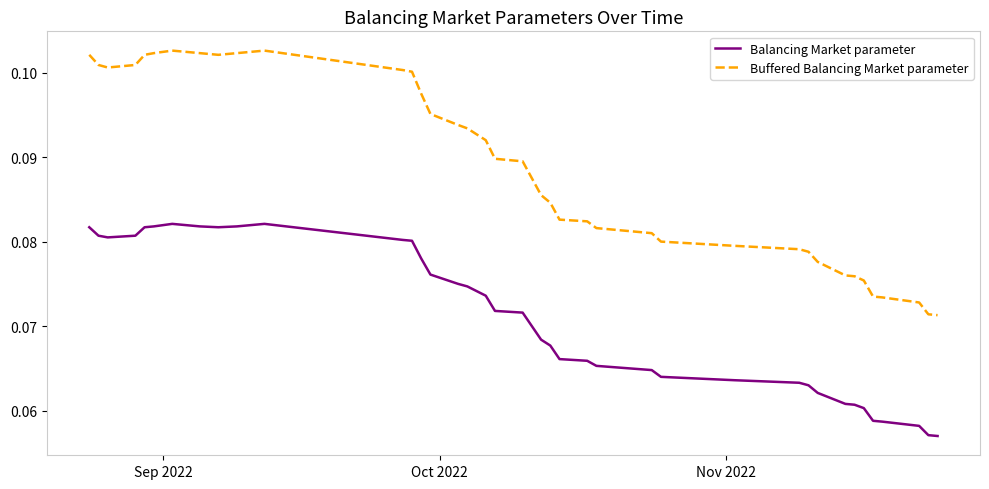

List the series in order of their overall mean, lowest first.

Balancing Market parameter, Buffered Balancing Market parameter